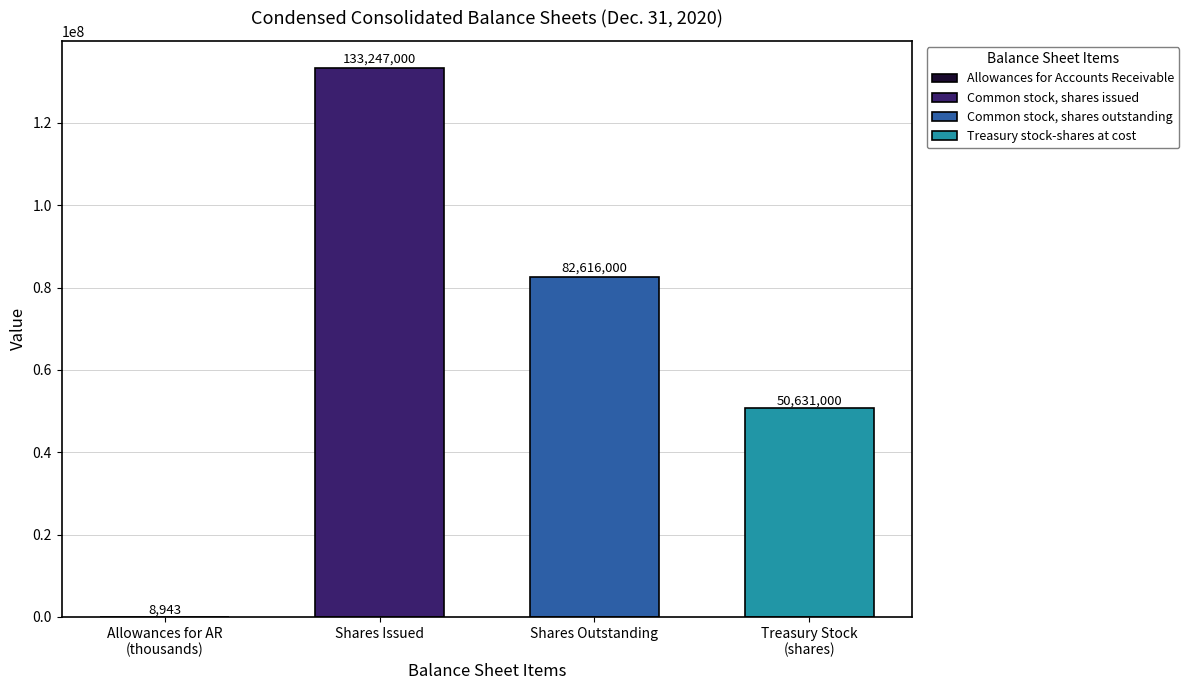

Reading right to left, extract all data points from this chart.

50631000	82616000	133247000	8943